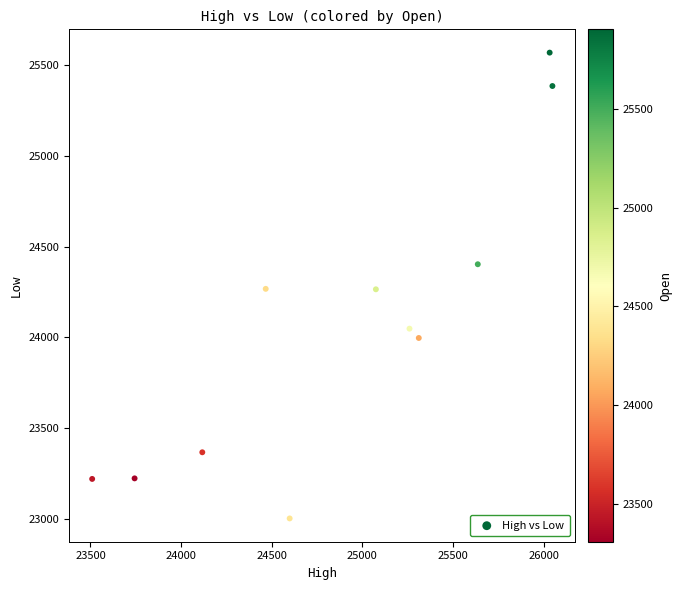

What is the range of Y values (max minus min)?

2569.1